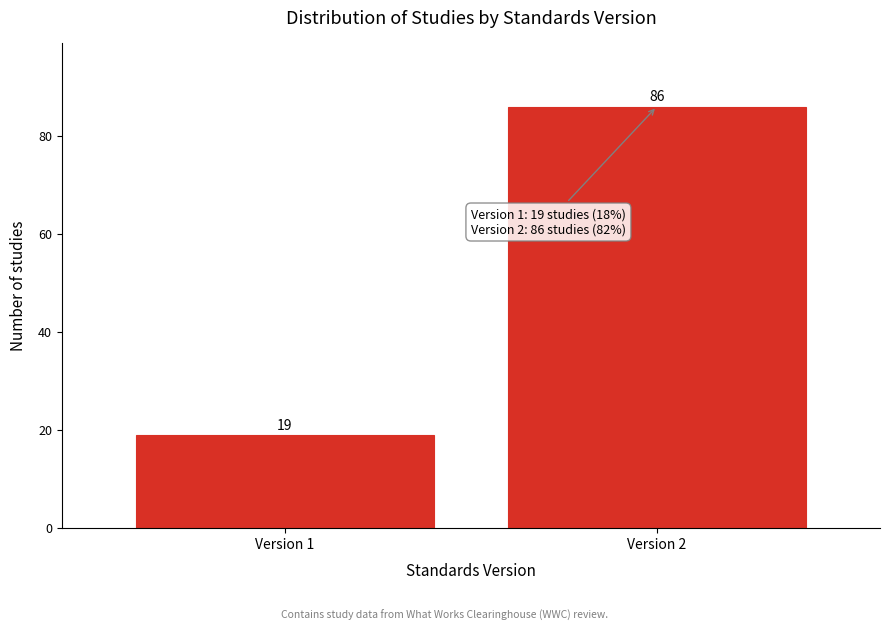

Reading right to left, what are all the values shown in this chart?

86	19